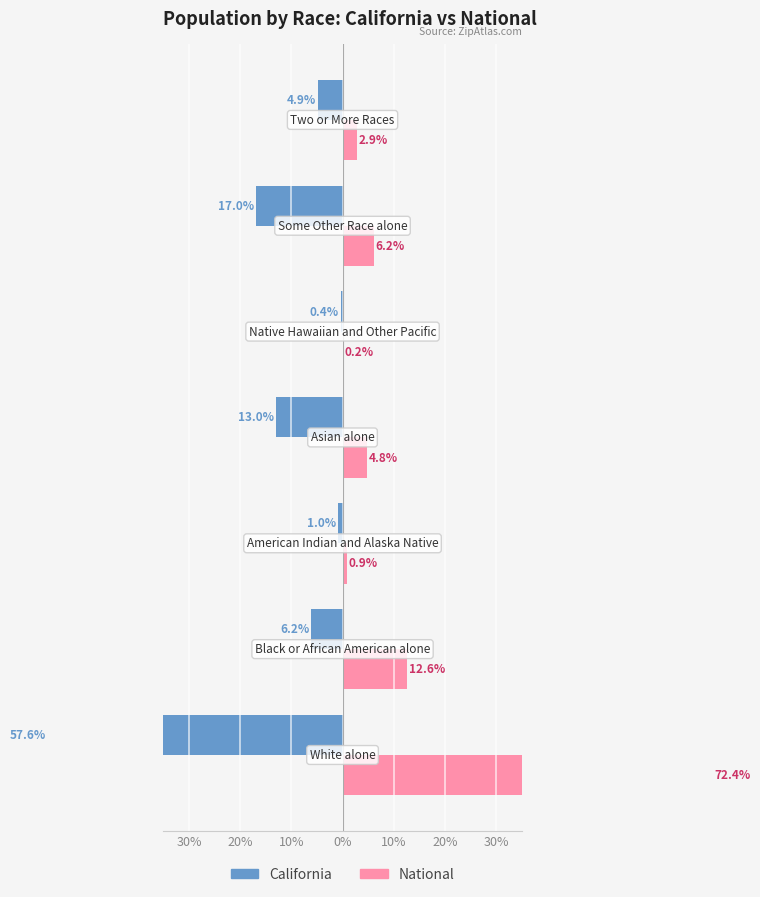

True or false: National has a value of 4.8 at 0%.

True